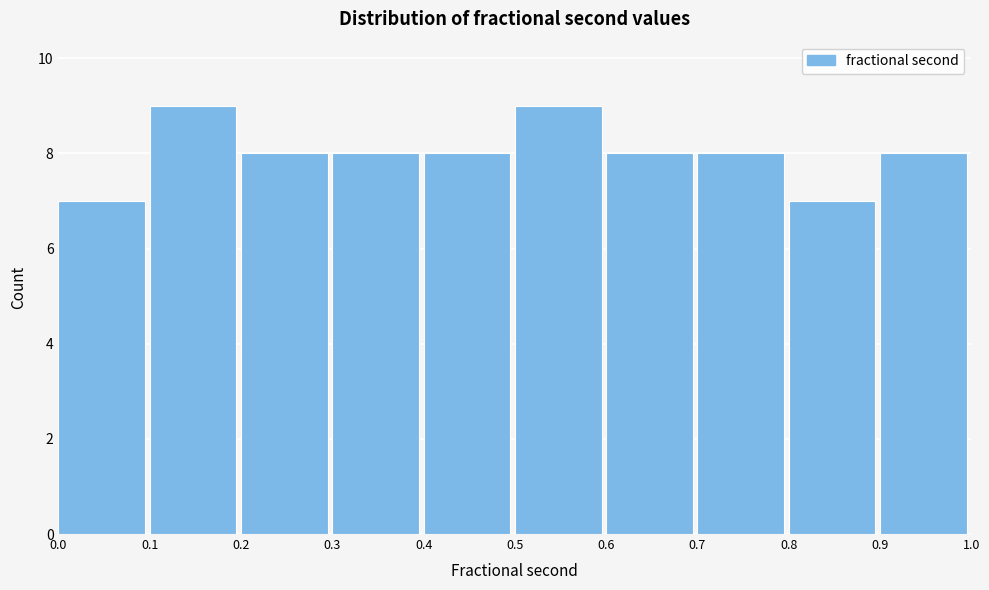

Reading left to right, list every bar in this chart as the range it spans on the x-axis followed by its height. The values are not printed on the chart, so give them approximately, as read against the axis.

0.0 to 0.1: 7
0.1 to 0.2: 9
0.2 to 0.3: 8
0.3 to 0.4: 8
0.4 to 0.5: 8
0.5 to 0.6: 9
0.6 to 0.7: 8
0.7 to 0.8: 8
0.8 to 0.9: 7
0.9 to 1.0: 8